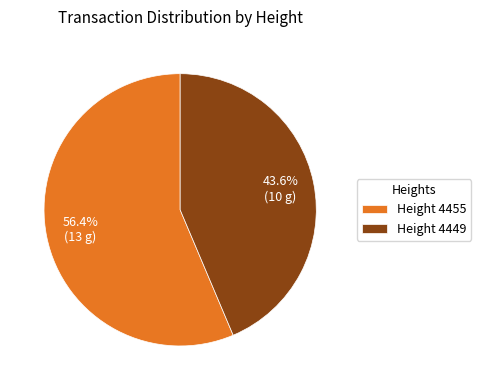

Which has a higher value, Height 4455 or Height 4449?

Height 4455